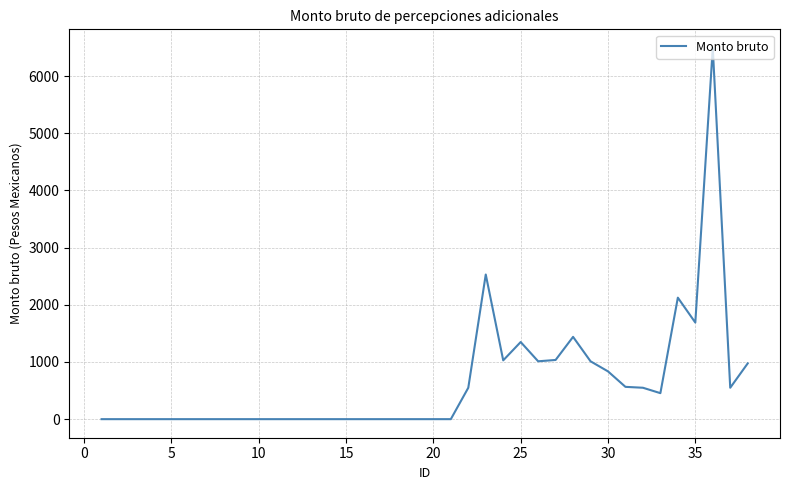

What is the difference between the maximum and minimum values?

6491.5